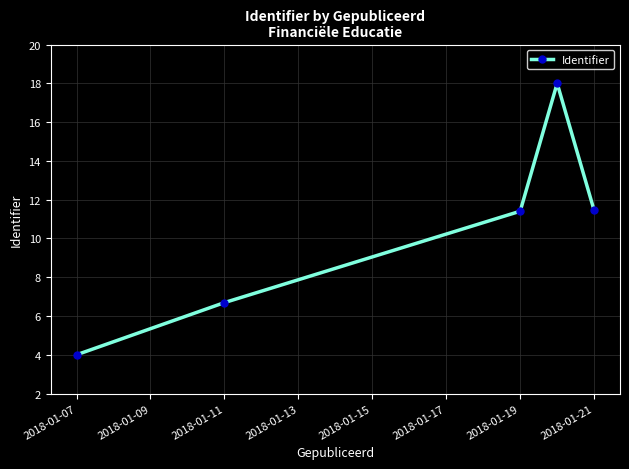

Reading right to left, list all the values displayed in this chart.

11.4	18.0	11.4	6.7	4.0